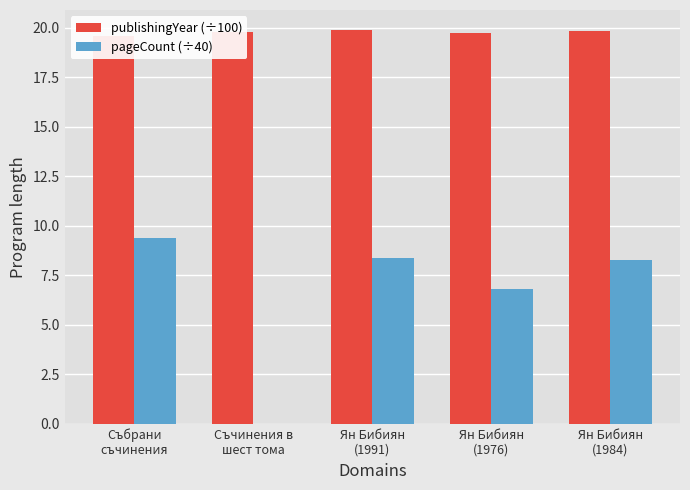

What is the total value across all series at Ян Бибиян
(1976)?

26.6